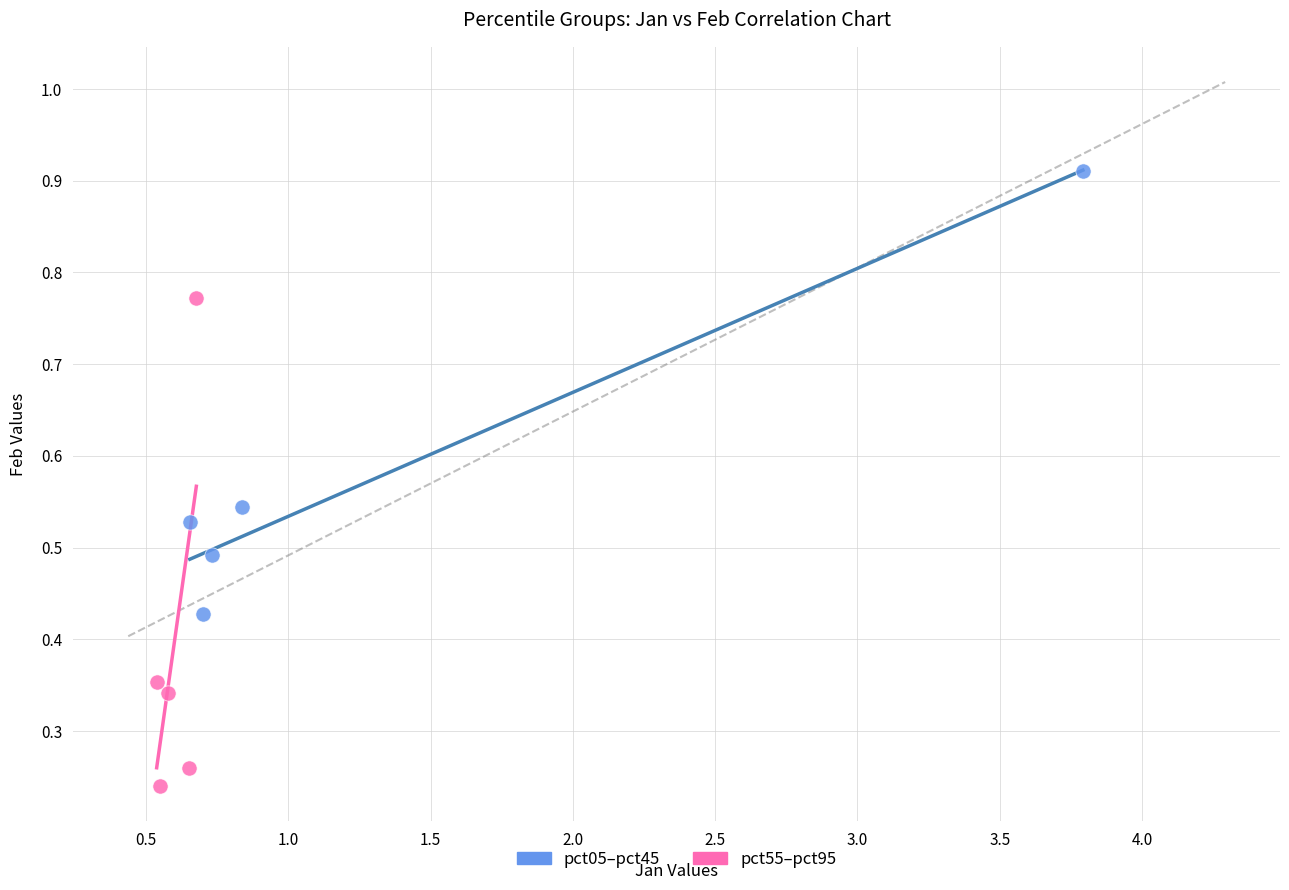

Which series contains the highest Y value?

pct05–pct45